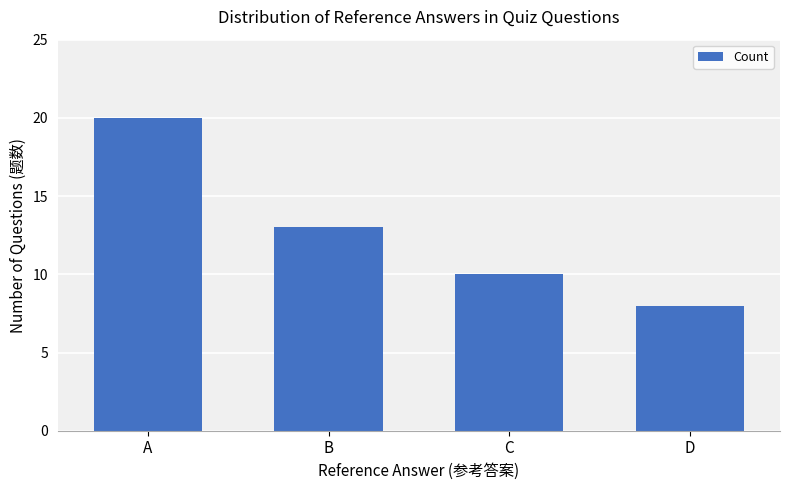

Does the chart contain stacked bars?

No